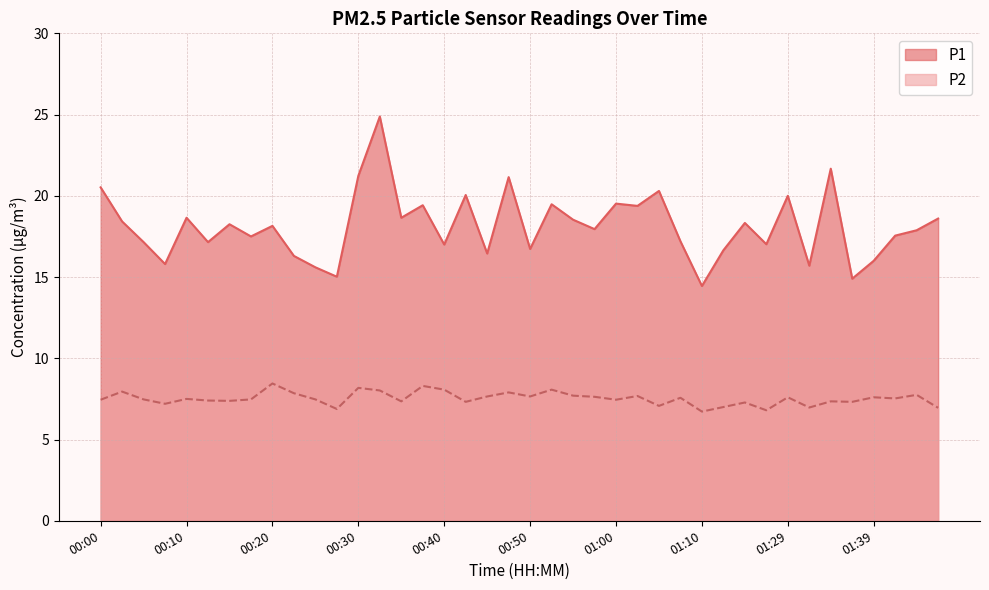

The value of P1 at 00:50 is 16.7. True or false?

True